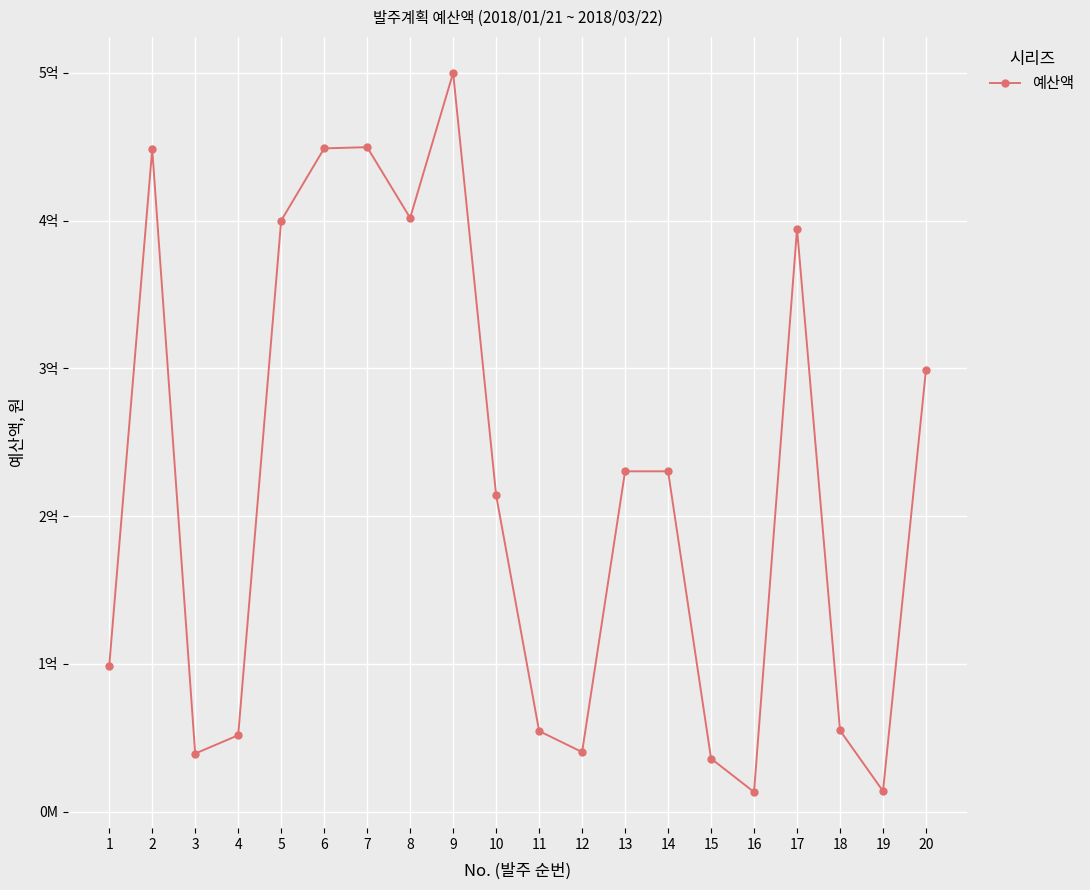

What is the approximate value at 5, to the nearest 50?

400000000